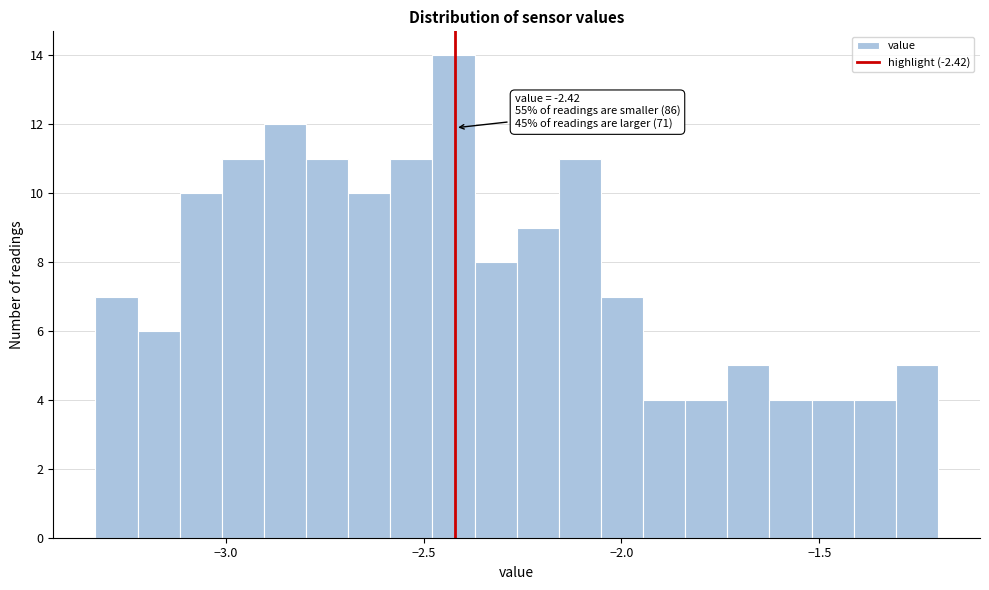

Read against the x-axis, roughly where is the centre of the tallest bar?

-2.40